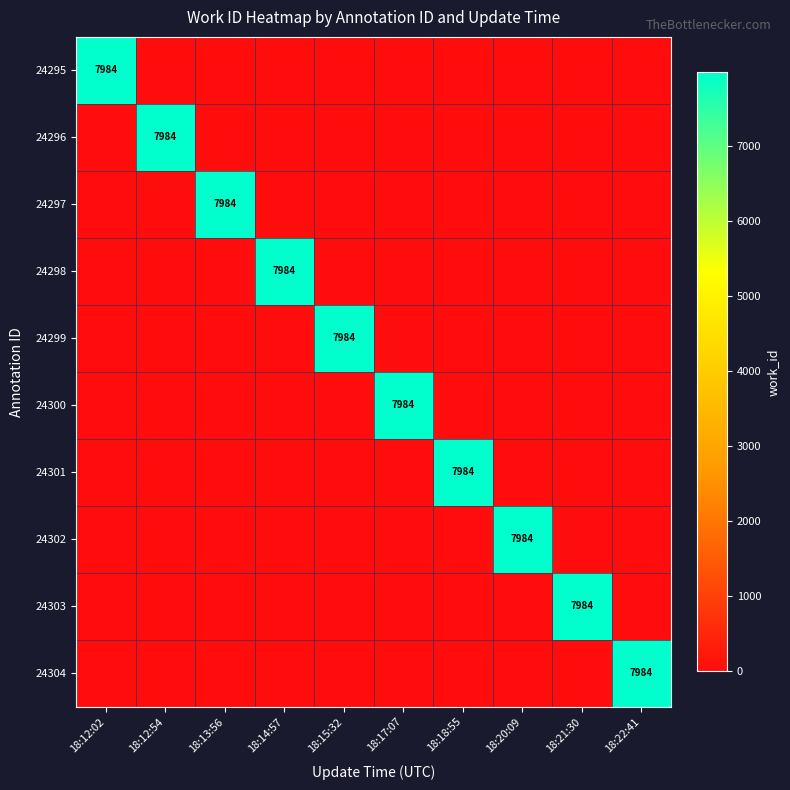

The value of 24295 at 18:13:56 is 0. True or false?

True